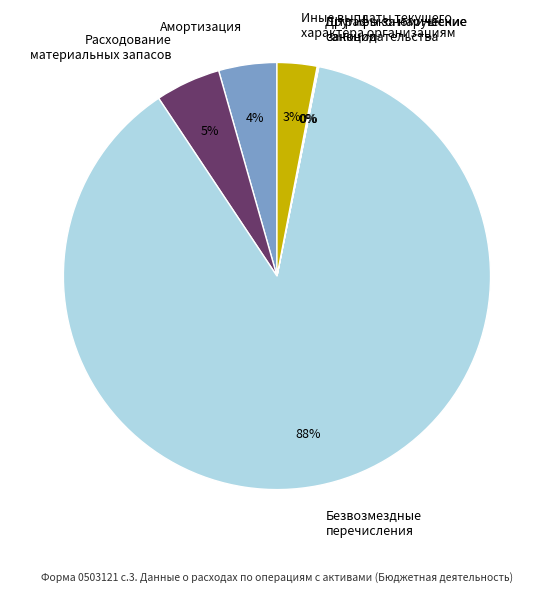

Does Расходование материальных запасов account for over 50% of the chart?

No